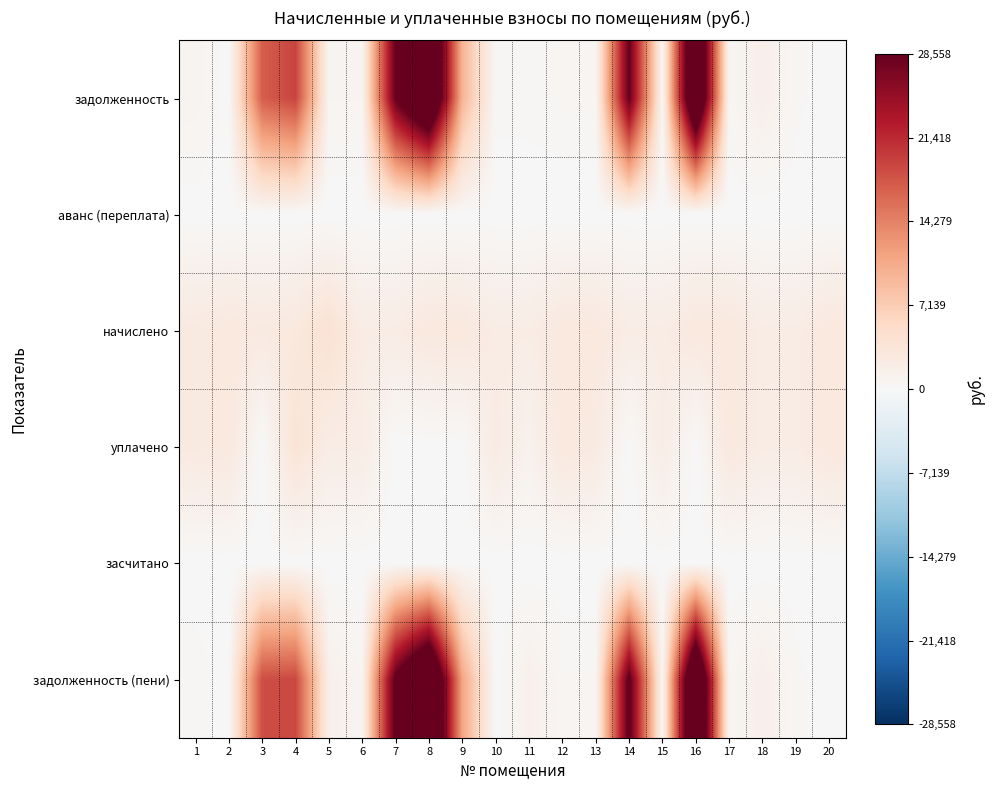

Reading right to left, what are all the values shown in this chart?

задолженность: 20=0.0	19=349.2	18=1578.8	17=483.1	16=39749.6	15=349.9	14=28449.0	13=486.1	12=483.1	11=347.0	10=347.9	9=9756.2	8=39575.8	7=28508.9	6=690.1	5=688.8	4=19317.5	3=17211.2	2=0.0	1=855.2
аванс (переплата): 20=4.7	19=0.0	18=0.0	17=0.0	16=0.0	15=0.0	14=0.0	13=0.0	12=0.0	11=0.0	10=0.0	9=0.0	8=0.0	7=0.0	6=0.0	5=0.0	4=0.0	3=0.0	2=0.0	1=0.0
начислено: 20=2894.3	19=2095.0	18=2090.6	17=2898.7	16=2903.1	15=2099.4	14=2077.4	13=2916.3	12=2898.7	11=2077.4	10=2090.6	9=2929.4	8=2890.0	7=2081.8	6=2068.6	5=4132.9	4=2911.9	3=2573.7	2=2903.1	1=2564.9
уплачено: 20=2898.0	19=2095.0	18=2094.0	17=2898.7	16=0.0	15=2099.4	14=0.0	13=2430.2	12=2898.7	11=1107.4	10=2439.0	9=0.0	8=0.0	7=0.0	6=2068.6	5=2066.4	4=3800.0	3=0.0	2=2903.1	1=2564.7
засчитано: 20=0.0	19=0.0	18=0.0	17=0.0	16=0.0	15=0.0	14=0.0	13=0.0	12=0.0	11=0.0	10=0.0	9=0.0	8=0.0	7=0.0	6=0.0	5=0.0	4=0.0	3=0.0	2=0.0	1=0.0
задолженность (пени): 20=0.0	19=349.2	18=1577.1	17=483.1	16=41201.1	15=349.9	14=29487.7	13=486.1	12=483.1	11=1385.7	10=0.0	9=11221.0	8=41020.8	7=29549.8	6=690.1	5=1377.6	4=18973.5	3=18498.1	2=0.0	1=427.5